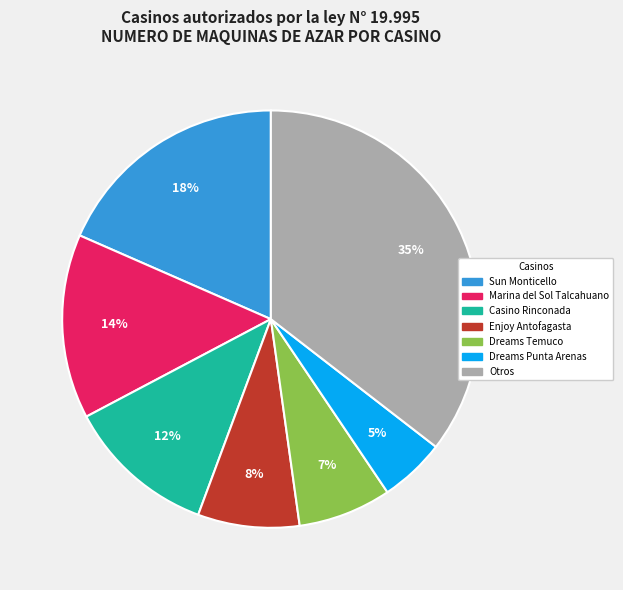

To the nearest percent, what is the average slice percentage?

14%